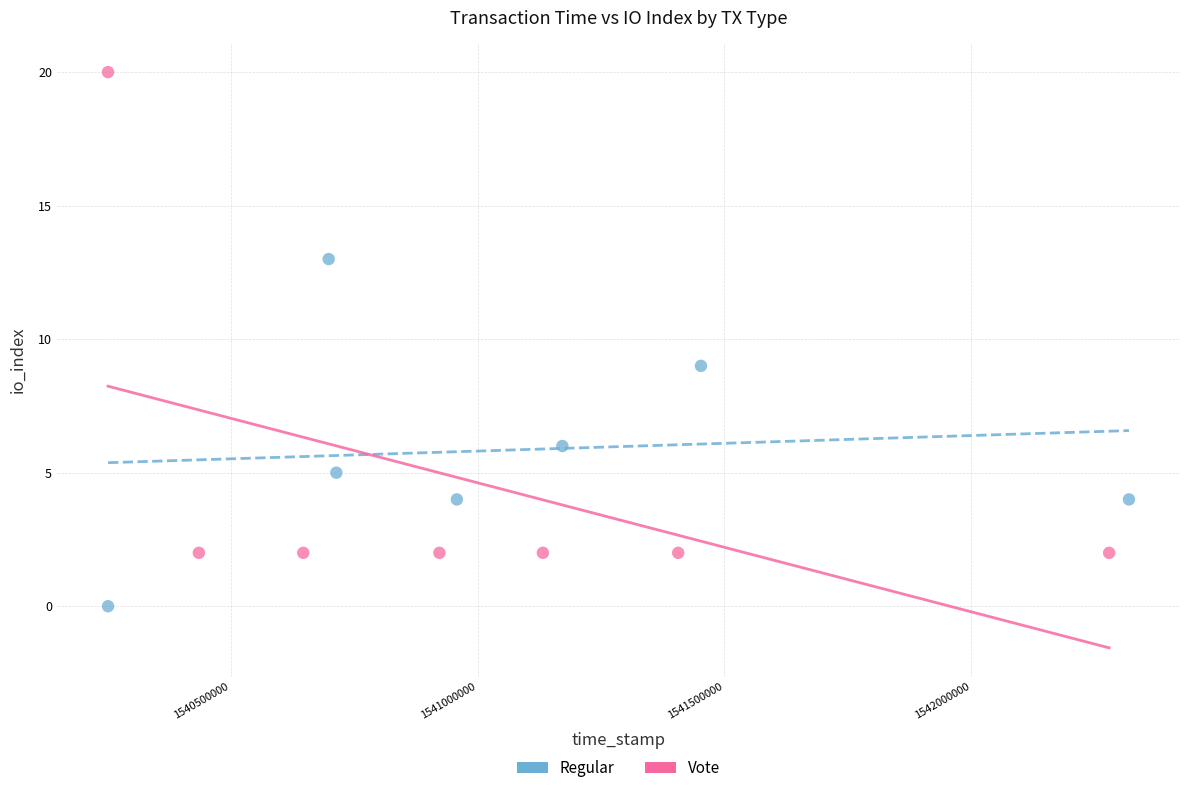

What are all the series names shown in the legend?

Regular, Vote